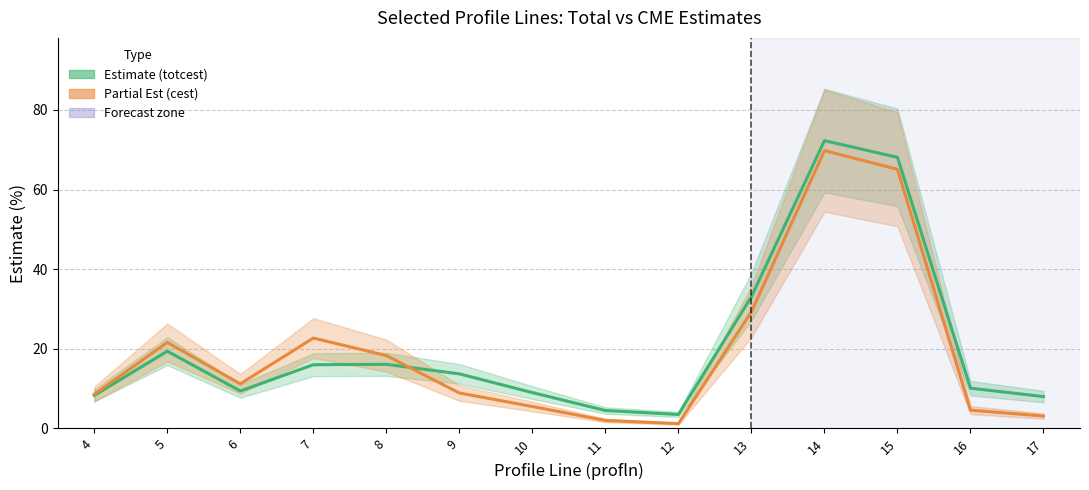

Reading left to right, transcribe all the data shown in this chart.

Total Est (totcest): 4=8.3	5=19.4	6=9.4	7=16.0	8=16.1	9=13.7	10=9.0	11=4.5	12=3.5	13=33.1	14=72.3	15=68.1	16=10.1	17=8.0
CME Est (cest): 4=8.6	5=21.6	6=11.2	7=22.7	8=18.3	9=8.9	10=5.5	11=2.0	12=1.2	13=29.3	14=69.8	15=65.1	16=4.6	17=3.1